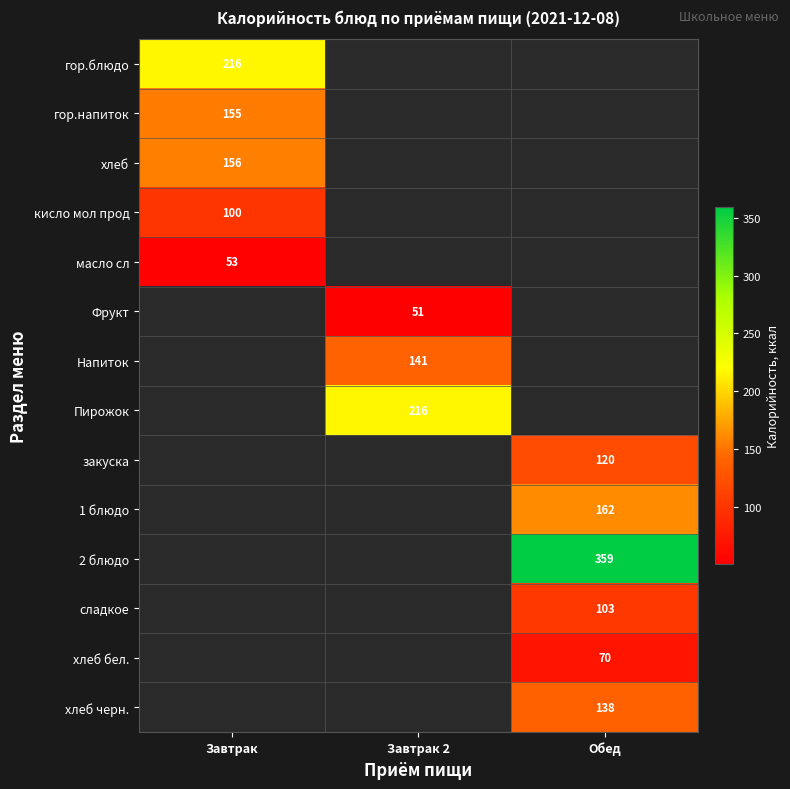

What is the smallest value displayed?

51.3